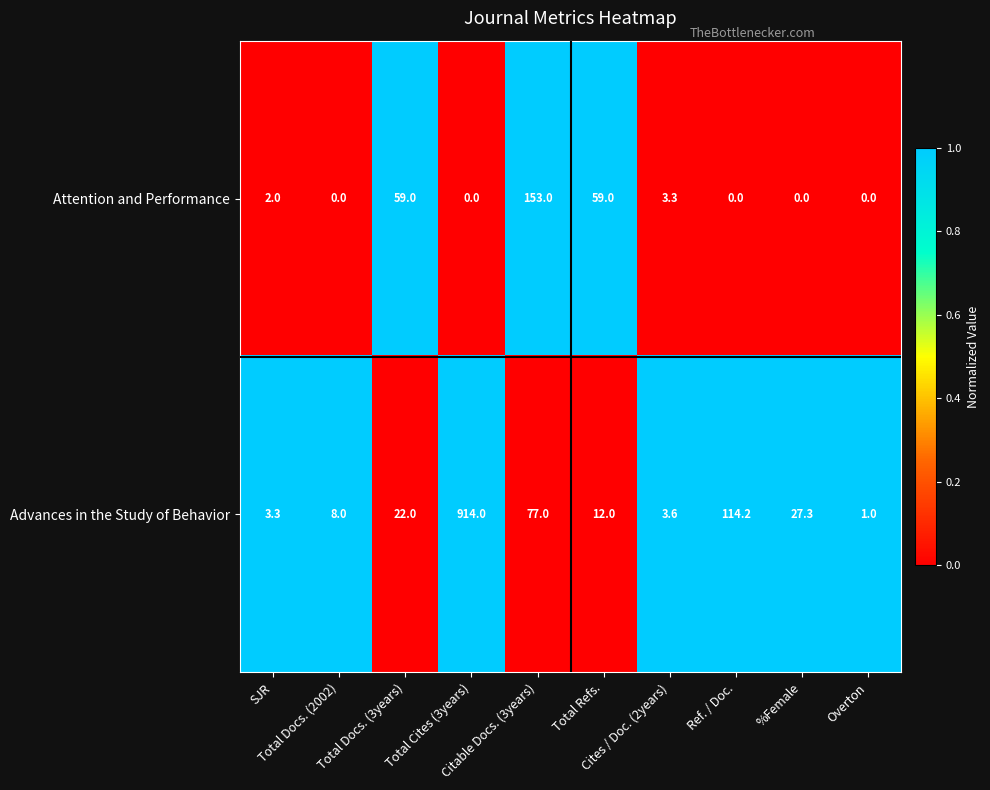

What is the maximum value shown in the chart?

914.0